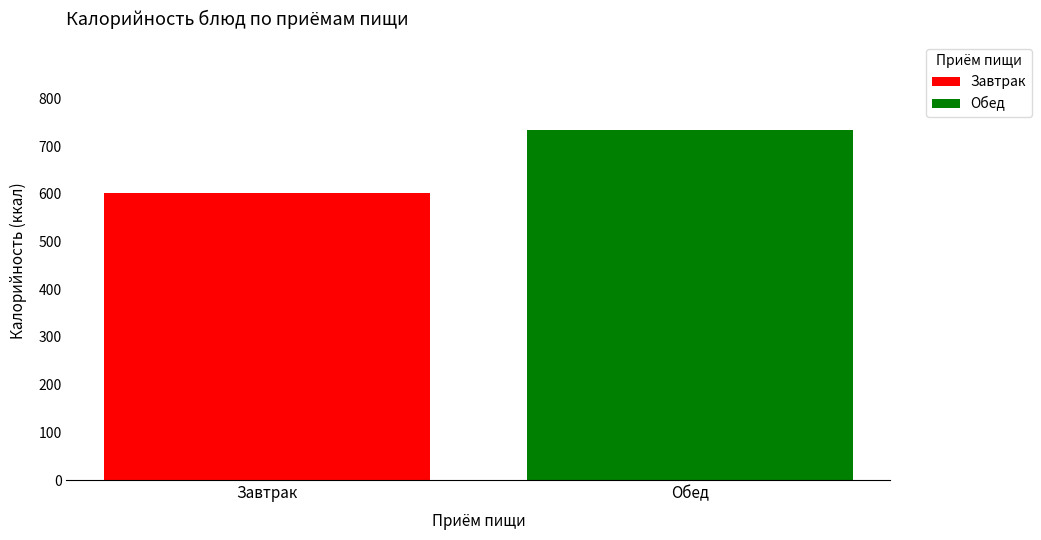

How many distinct data groups are displayed?

2